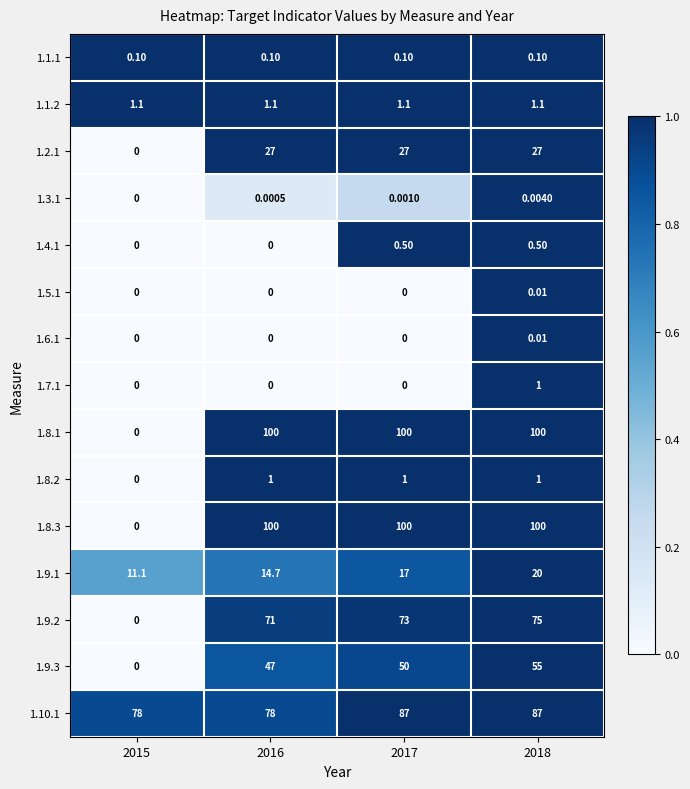

Is the value of 1.4.1 at 2015 greater than the value of 1.8.3 at 2017?

No